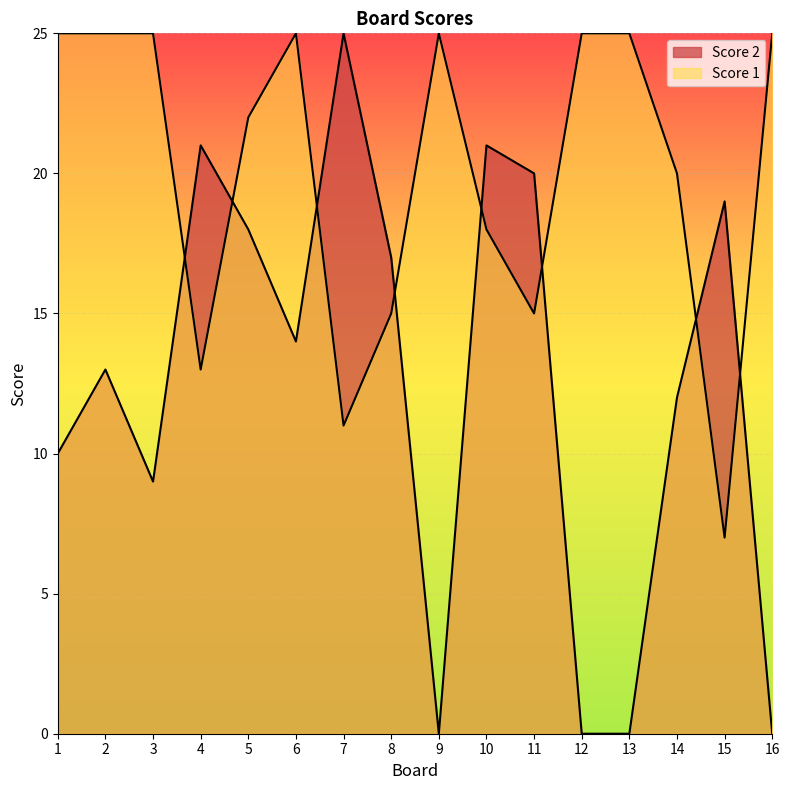

How many times do Score 1 and Score 2 cross each other?

8